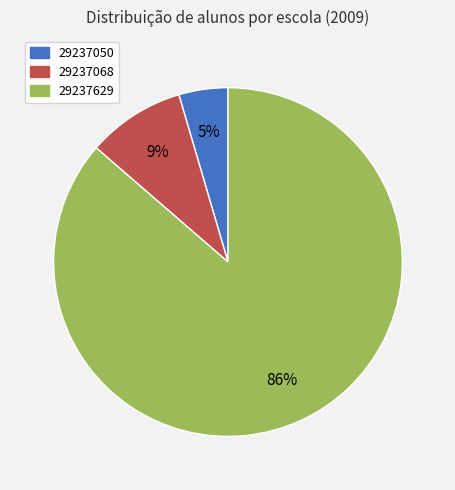

Is it true that 29237068 is 9% of the pie?

True